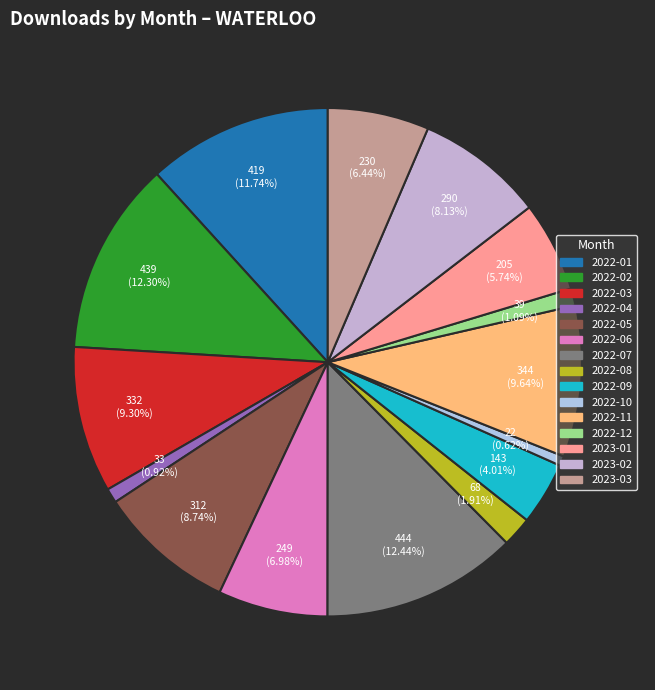

Rank the categories by value from highest to lowest.

2022-07, 2022-02, 2022-01, 2022-11, 2022-03, 2022-05, 2023-02, 2022-06, 2023-03, 2023-01, 2022-09, 2022-08, 2022-12, 2022-04, 2022-10